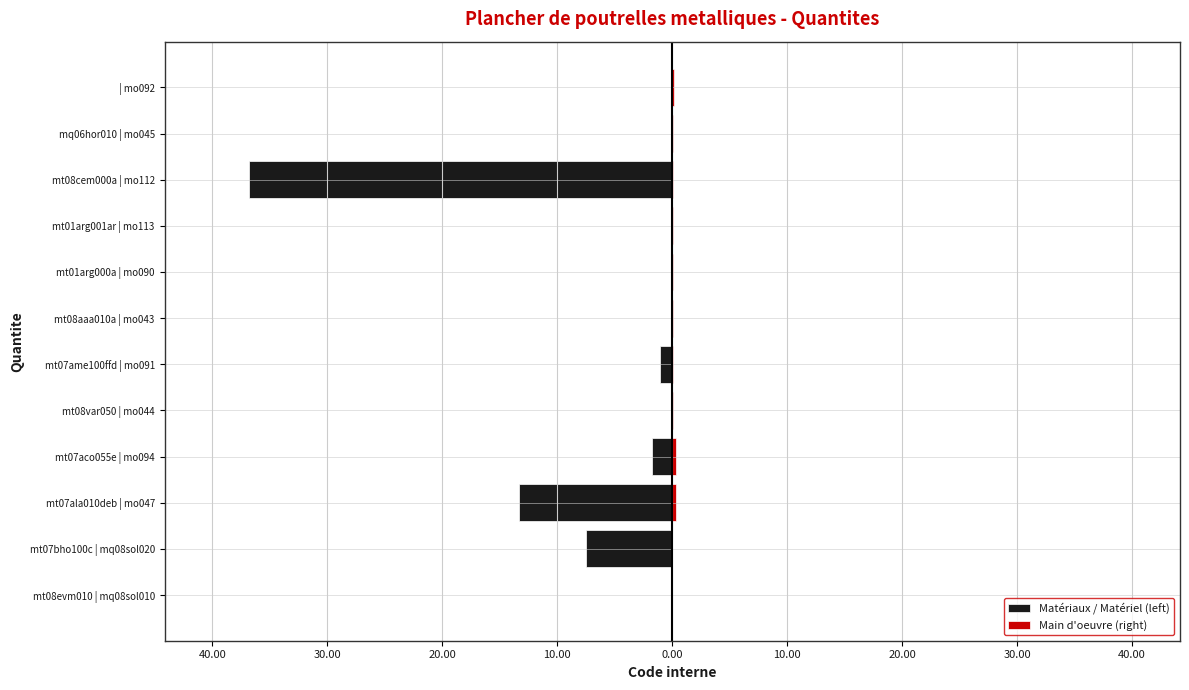

Which has a higher value, mo091 or mo094?

mo094